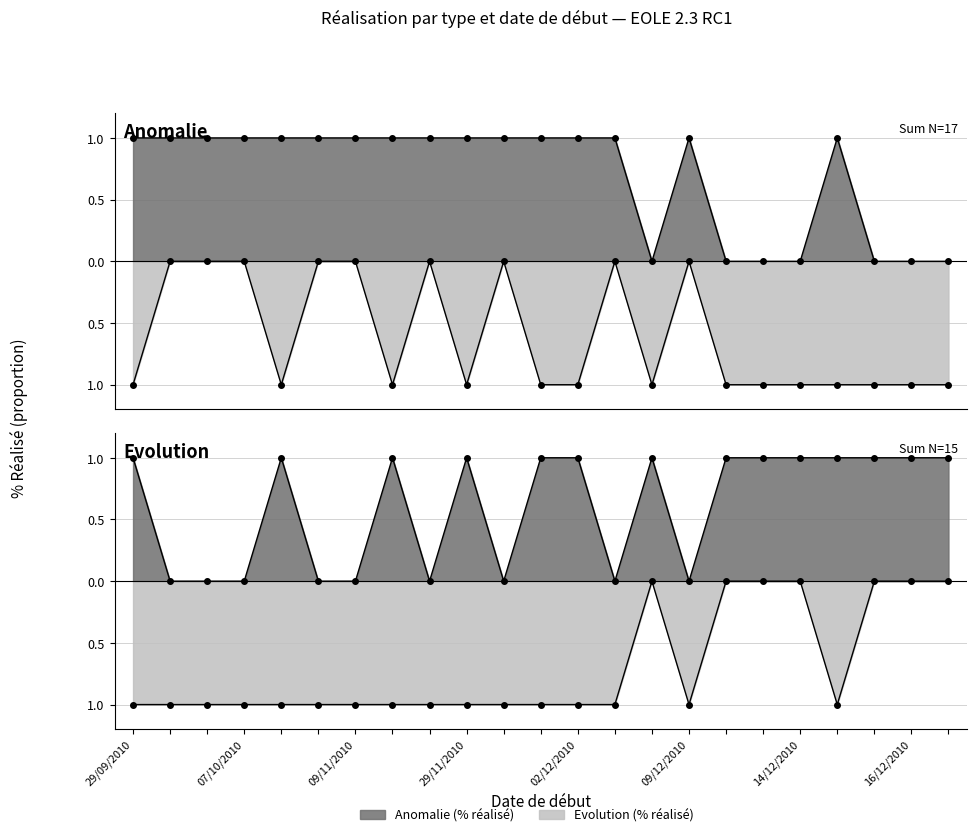

Where is the first local maximum for Anomalie (% réalisé)?

09/12/2010